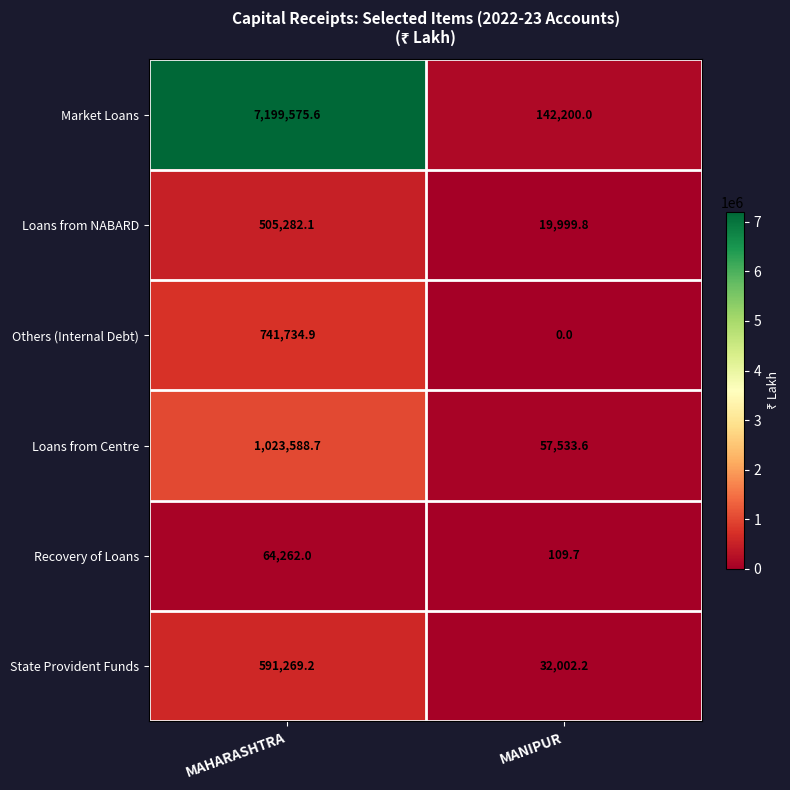

Which series has the widest spread of values?

Market Loans